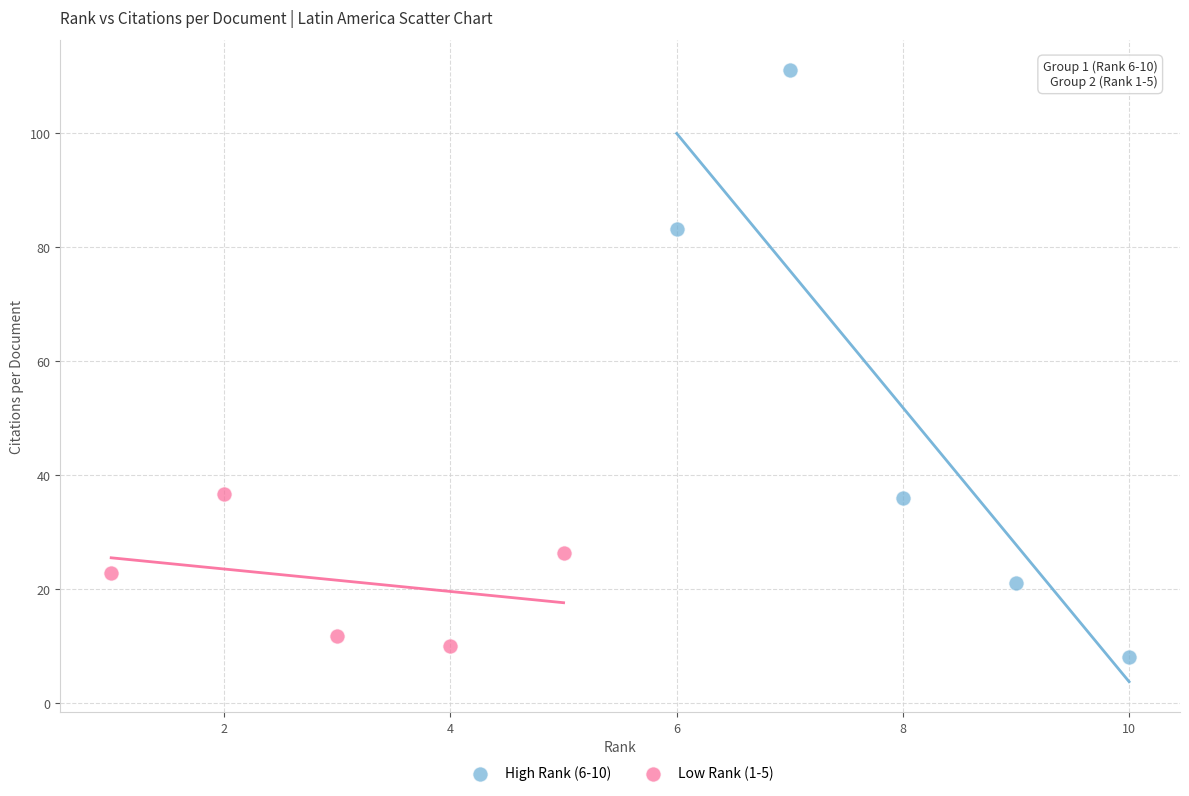

Which series contains the lowest Y value?

High Rank (6-10)